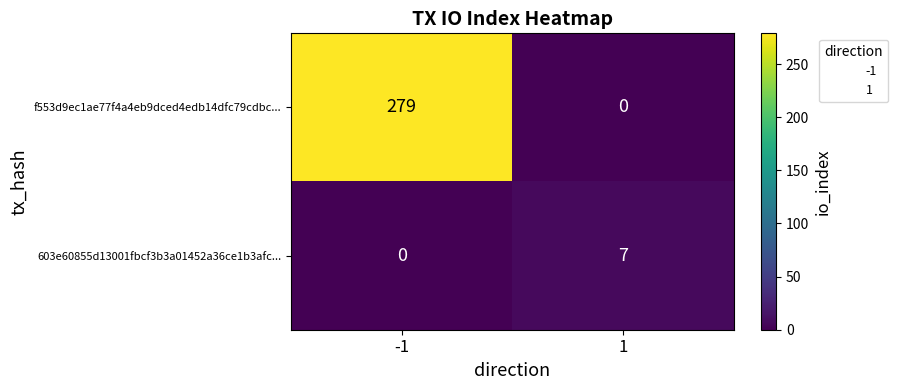

What is the spread (max minus min) of values at 1?

7